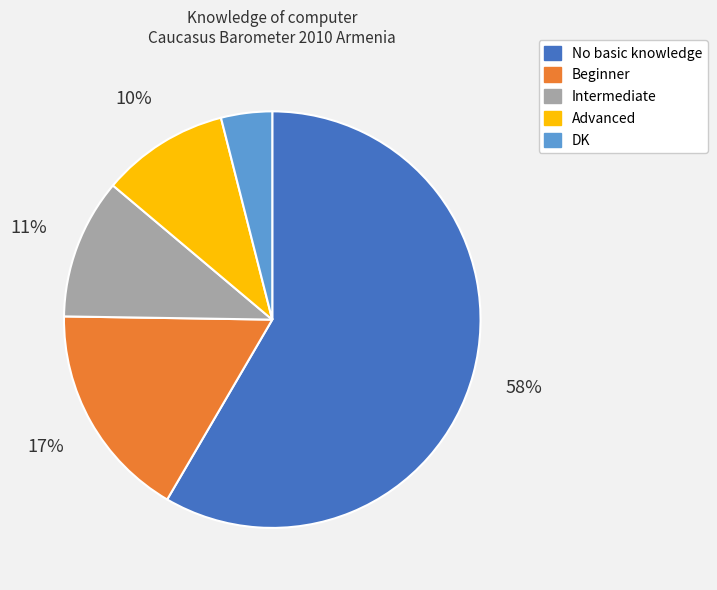

To the nearest percent, what is the difference between the largest and smallest slice percentages?

54%